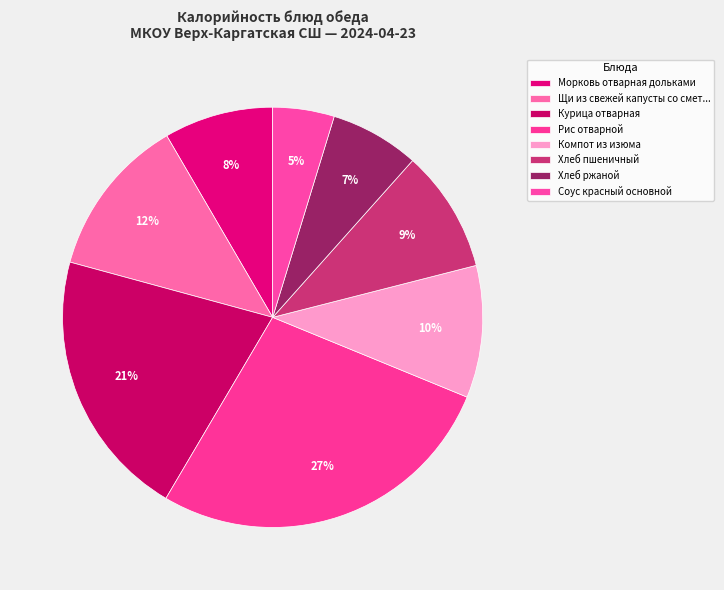

To the nearest percent, what is the combined percentage of Рис отварной and Соус красный основной?

32%